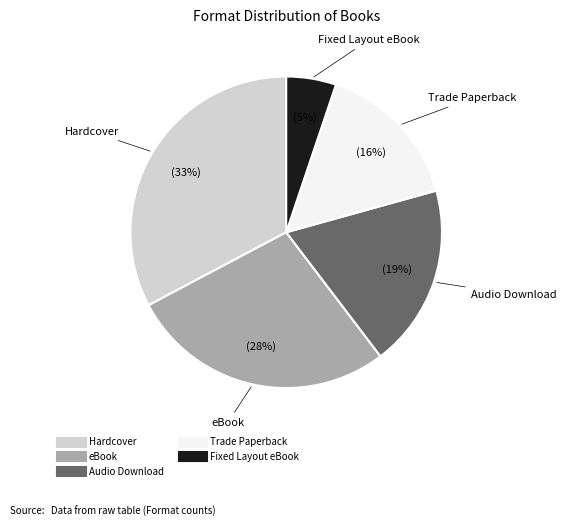

To the nearest percent, what is the difference between the largest and smallest slice percentages?

28%